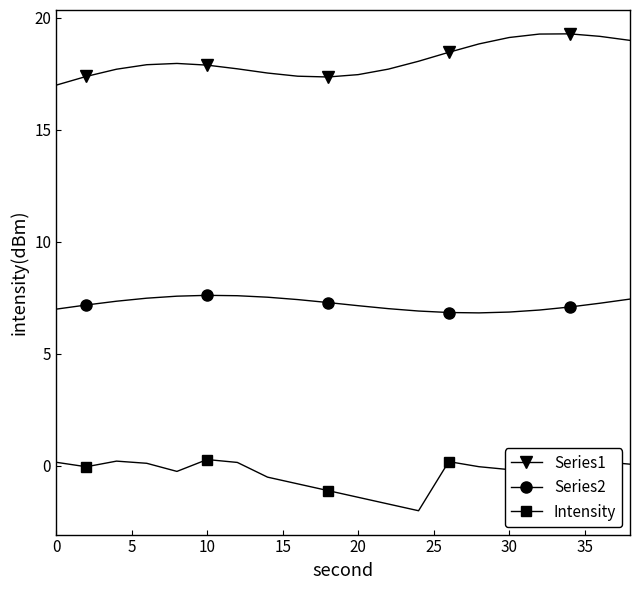

How many interior local valleys does the Series2 series have?

1